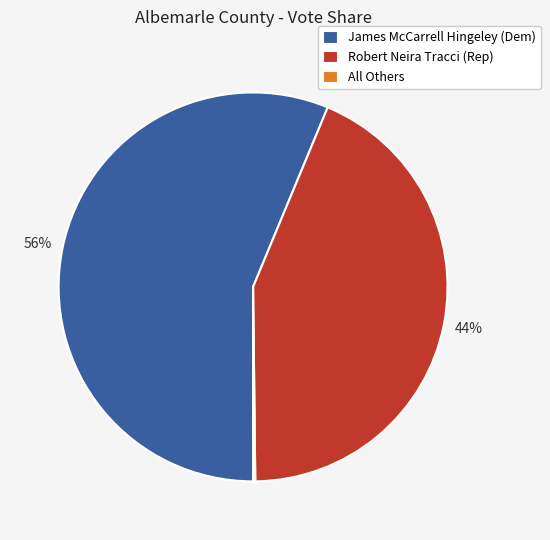

What is the largest slice in the pie chart?

James McCarrell Hingeley (Dem)